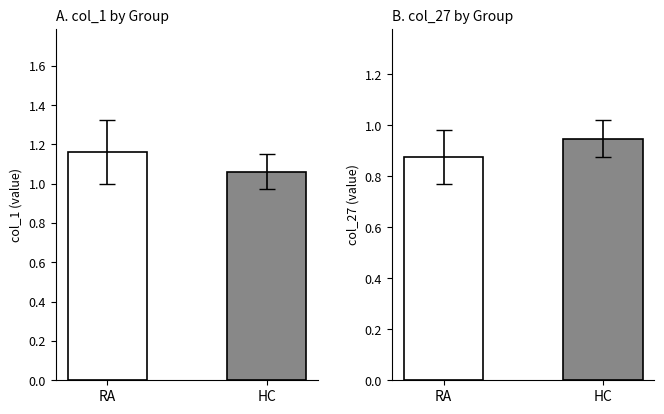

At which category is the sum across all series the highest?

RA